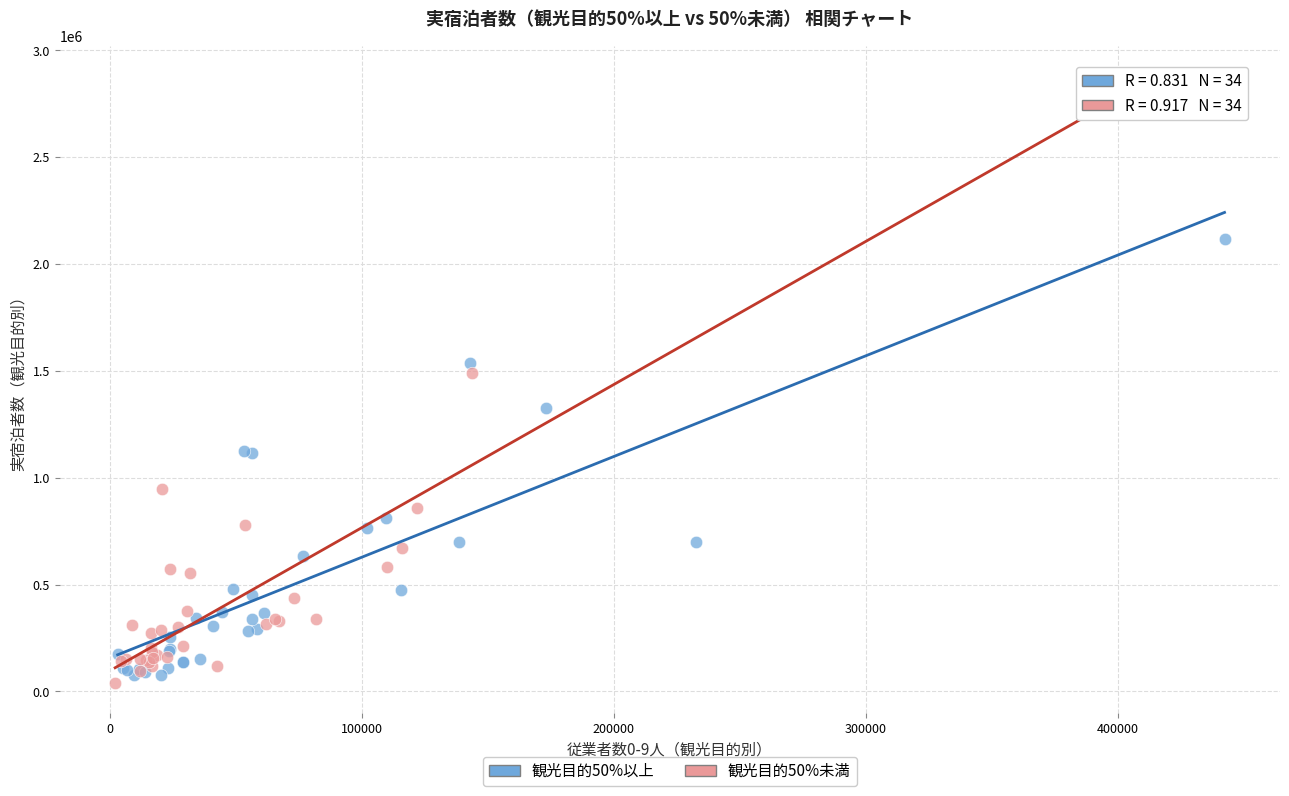

Which series reaches the maximum Y coordinate?

観光目的50%未満